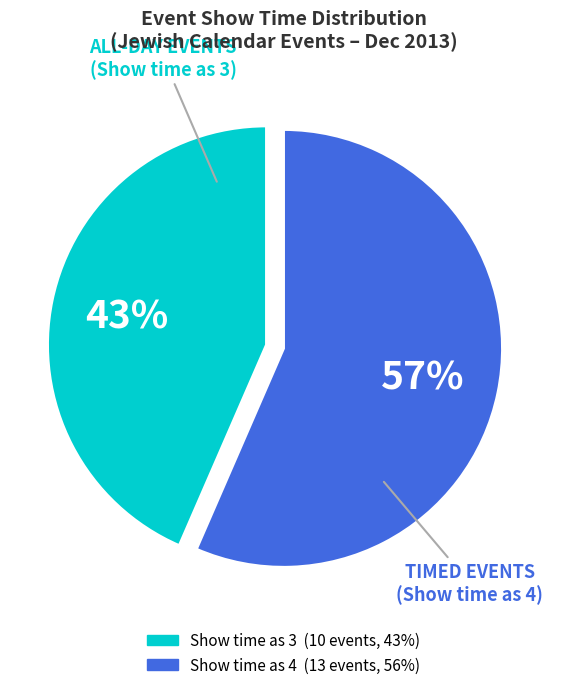

Does any single category account for the majority?

Yes